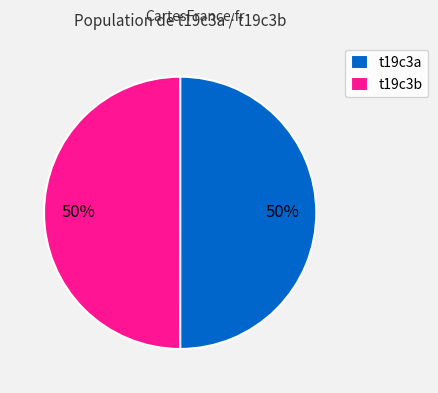

Combined, do t19c3b and t19c3a account for over 50%?

Yes